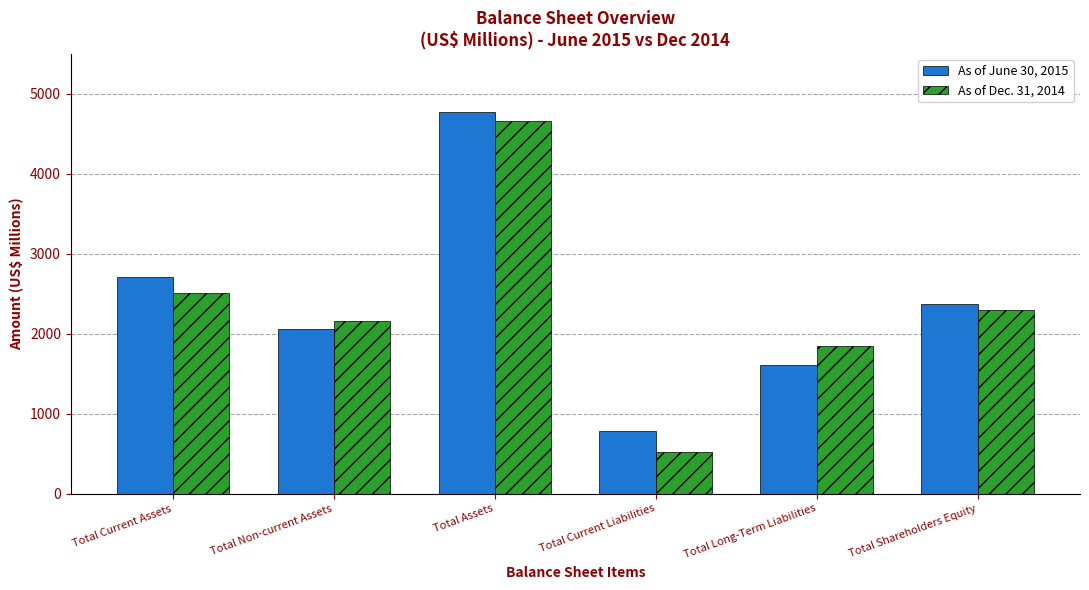

What is the difference between the maximum and minimum values in the As of June 30, 2015 series?

3980.9